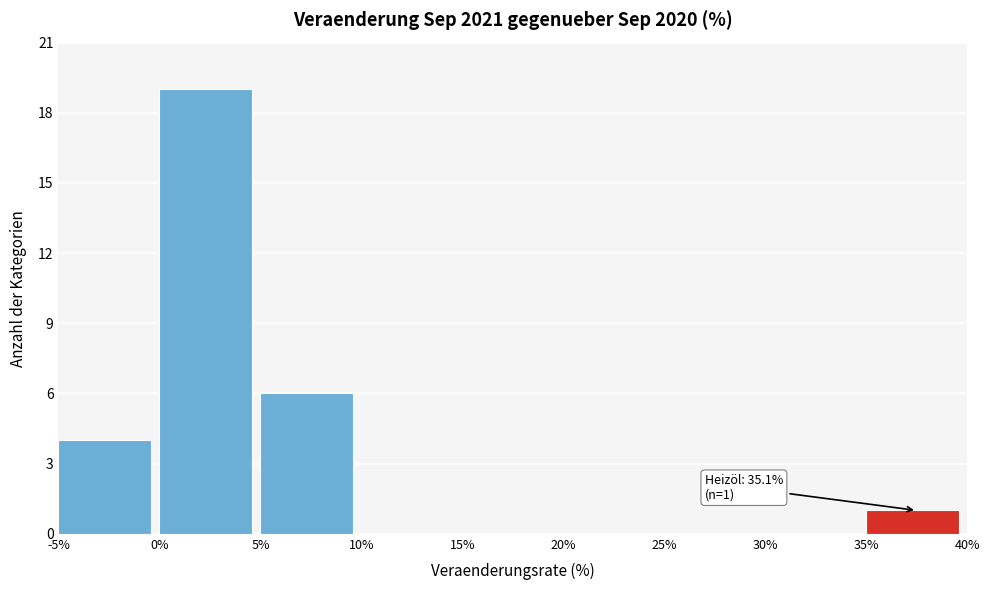

Which range on the x-axis has the tallest bar?

0% to 5%